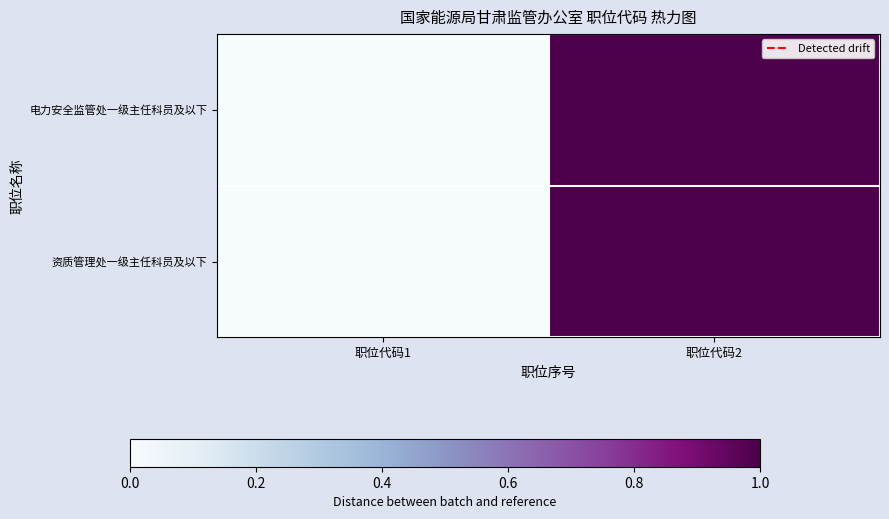

Reading left to right, extract all data points from this chart.

电力安全监管处一级主任科员及以下: 职位代码1=0	职位代码2=1
资质管理处一级主任科员及以下: 职位代码1=0	职位代码2=1